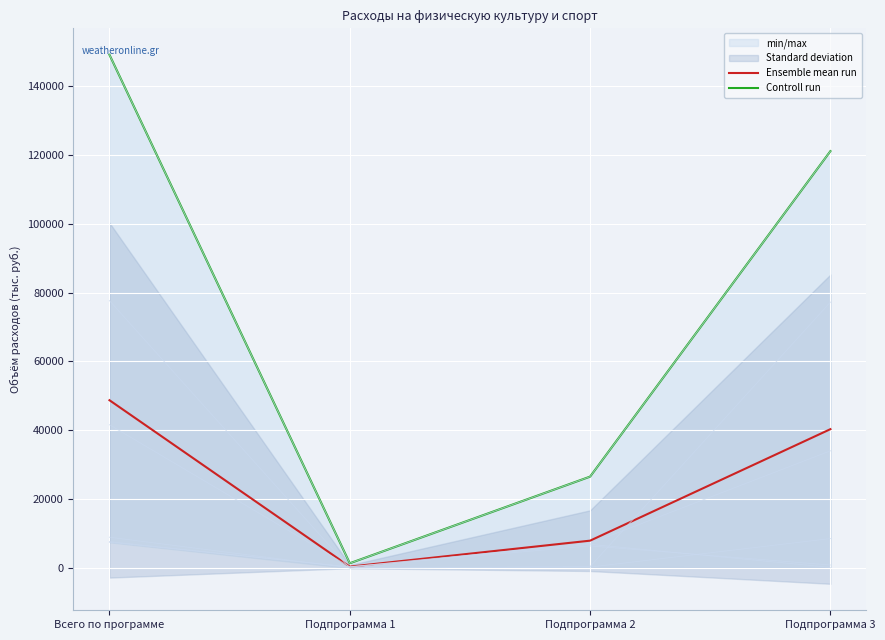

At which category does Ensemble mean run reach its first local valley?

Подпрограмма 1